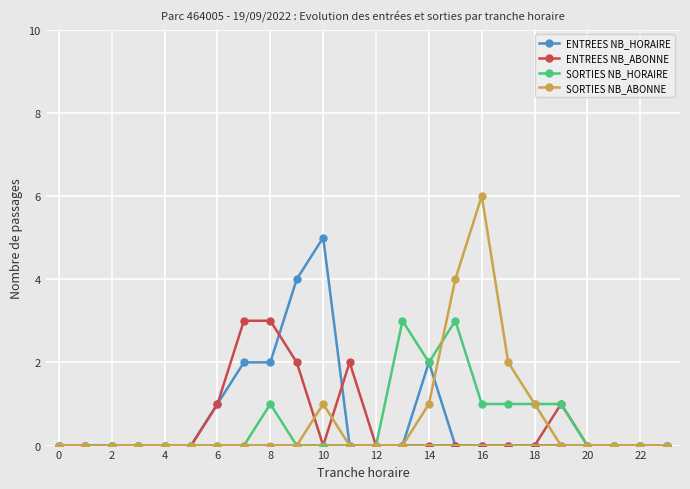

What is the highest value of the ENTREES NB_ABONNE series?

3